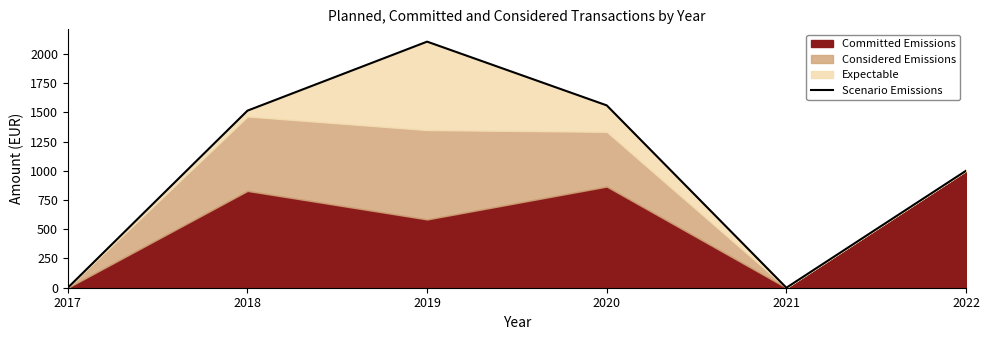

The value at 2019 is 531. True or false?

False